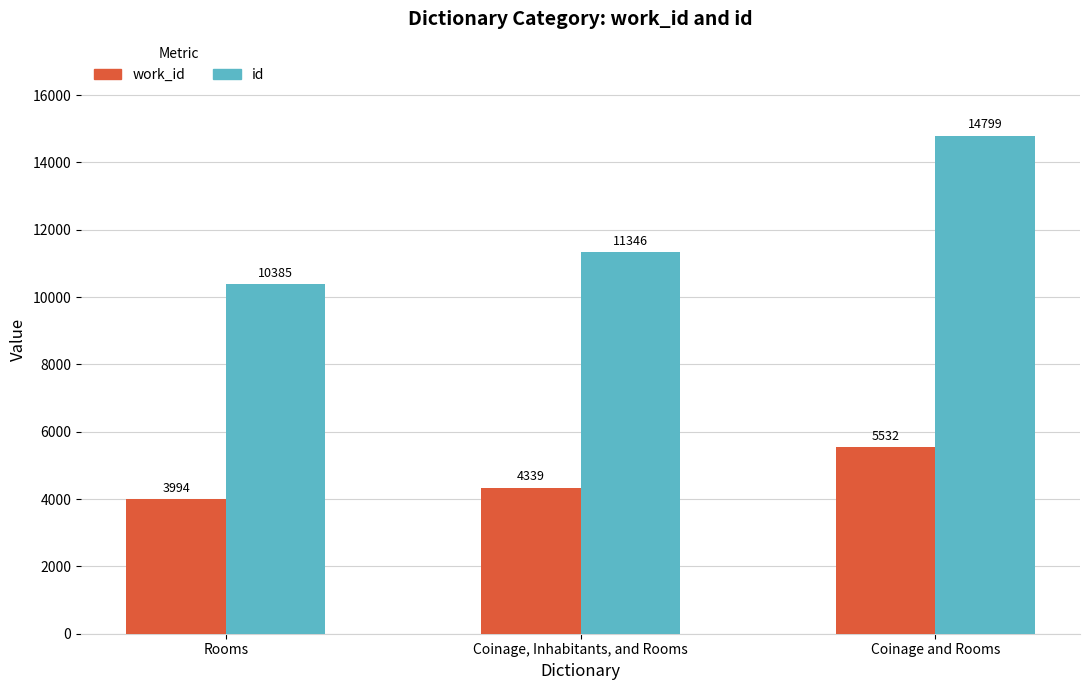

At which category does the chart reach its peak across all series?

Coinage and Rooms